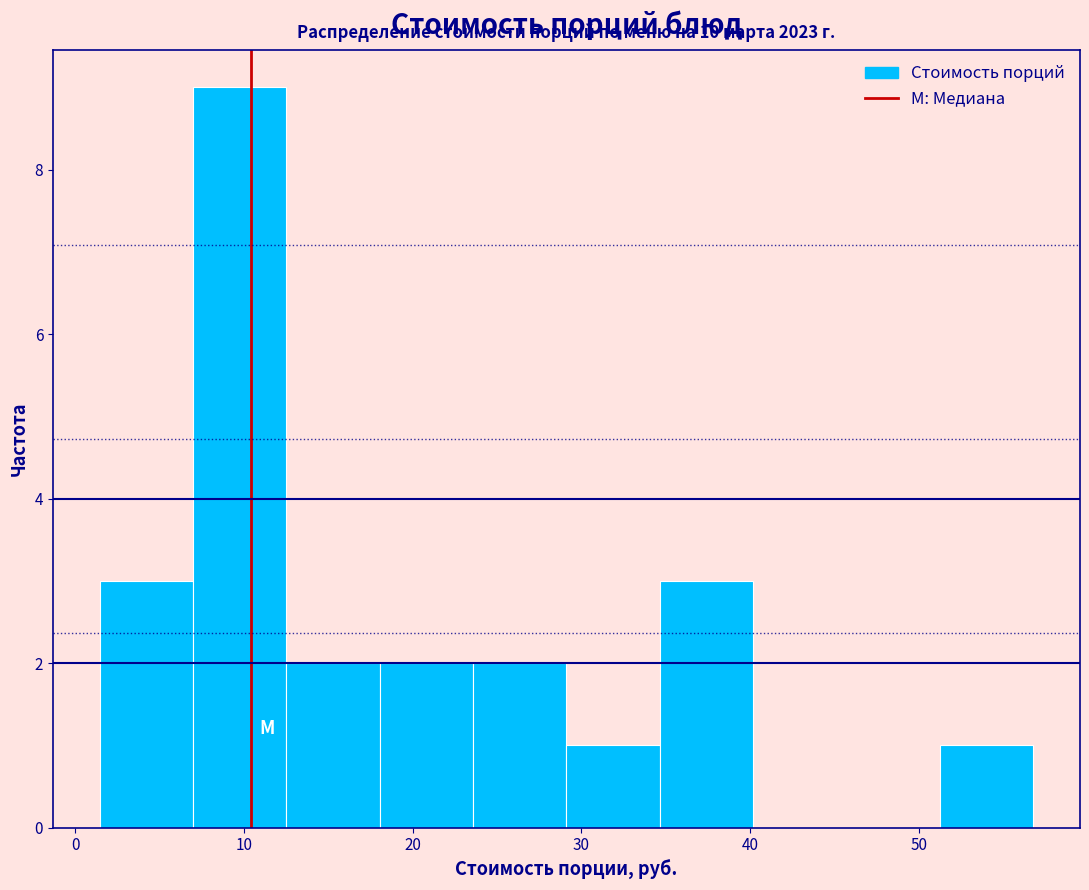

Which range on the x-axis has the tallest bar?

7 to 13